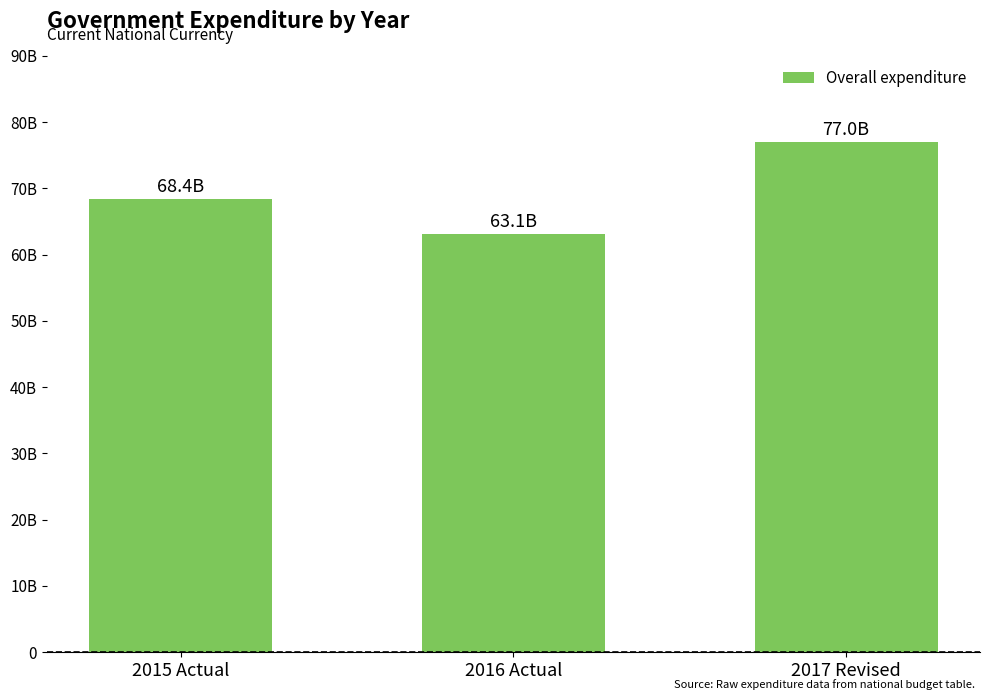

At which label does the data first exceed 68404200000?

2017 Revised